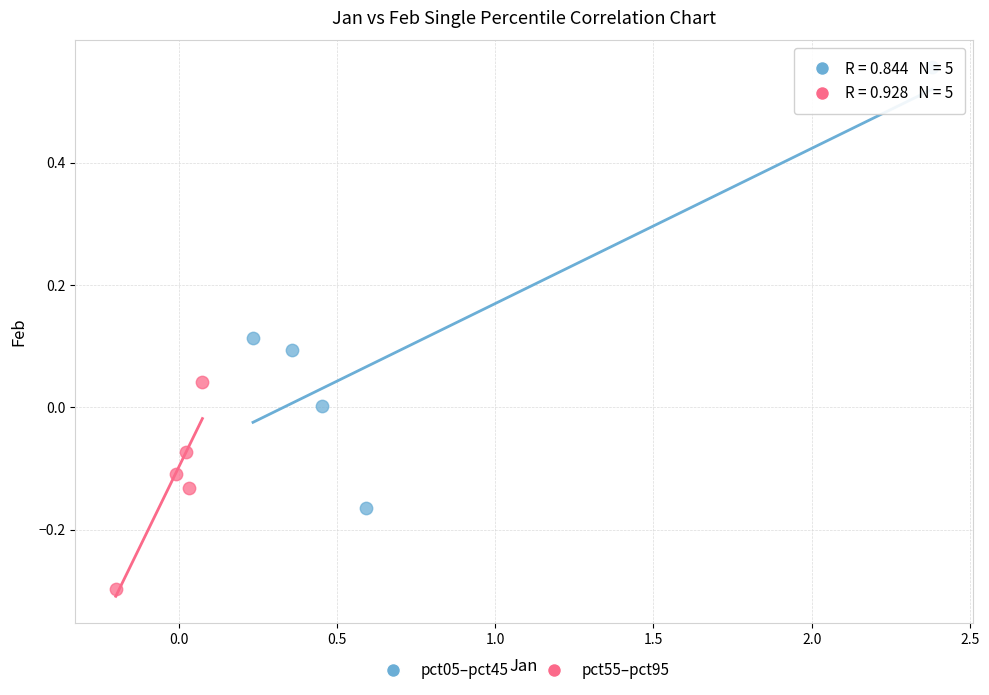

Which series contains the highest Y value?

pct05–pct45